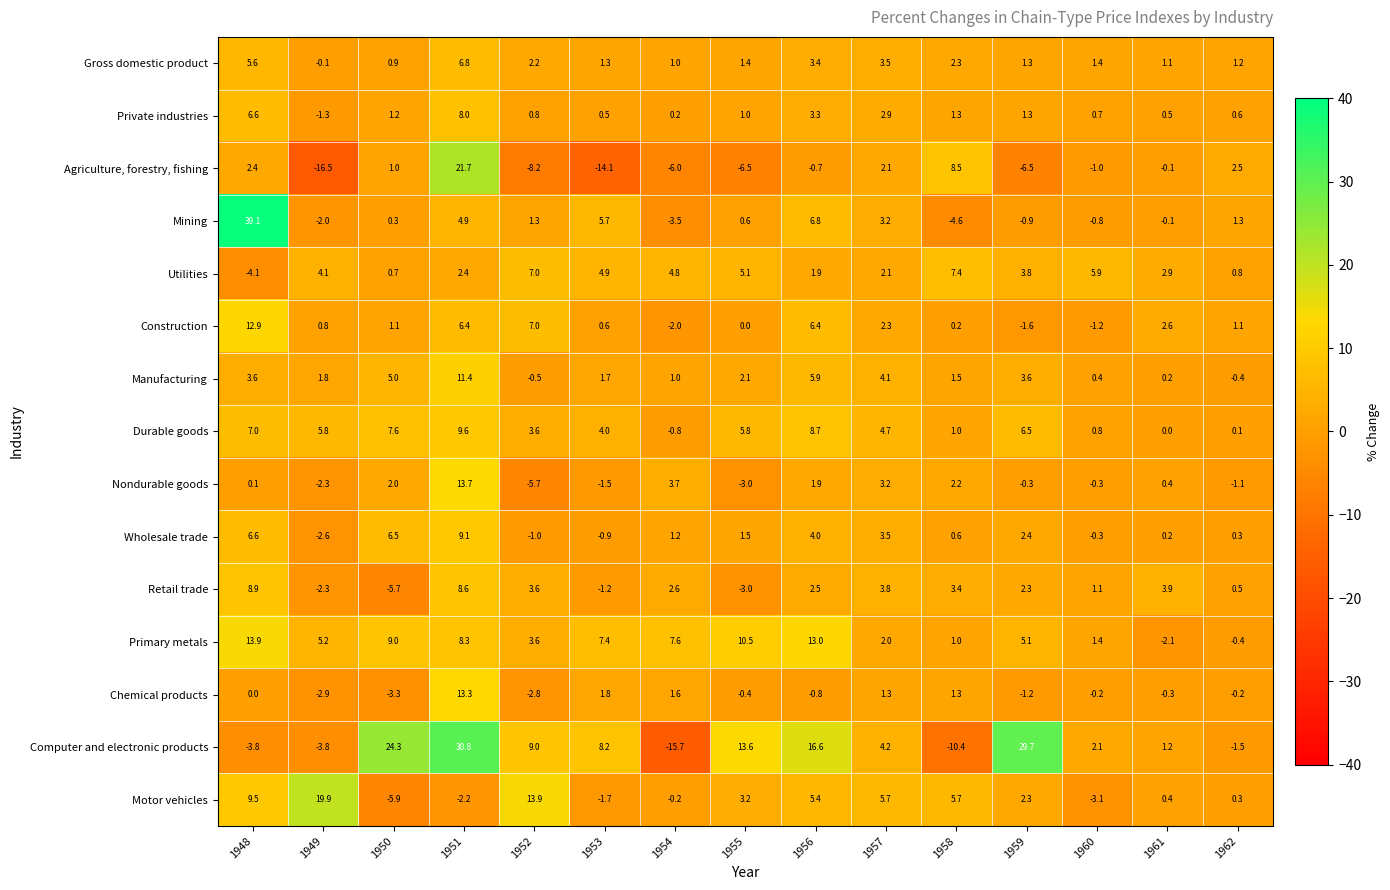

Which category has the highest value in the Durable goods series?

1951